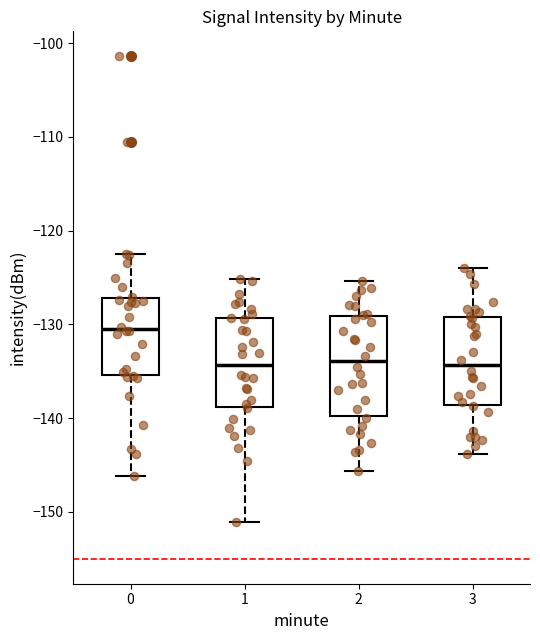

Reading left to right, transcribe this box plot: for each box, give where its median line is, the range the box spans, and where its two whiskers end, as read against the y-axis. The values are not printed on the chart, so give them approximately, as read against the axis.

0: median -131, box -135 to -127, whiskers -146 to -123
1: median -134, box -139 to -129, whiskers -151 to -125
2: median -134, box -140 to -129, whiskers -146 to -125
3: median -134, box -139 to -129, whiskers -144 to -124